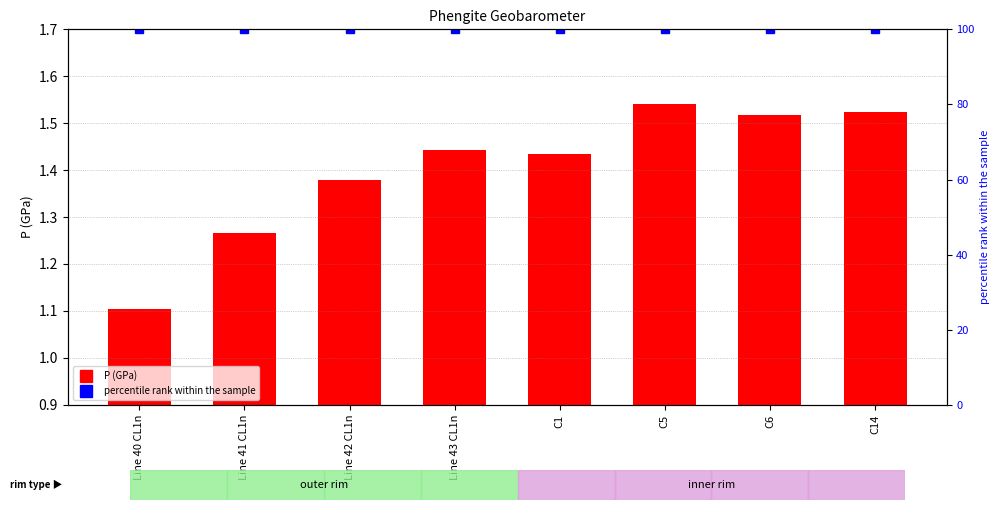

What is the value of the percentile rank within the sample bar at the 6th from the left?

100.0